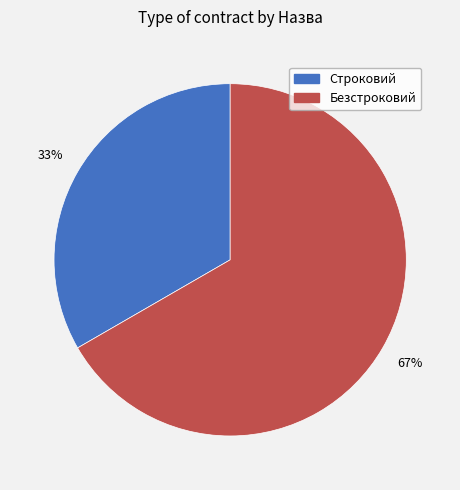

Which category has the biggest portion of the pie?

Безстроковий